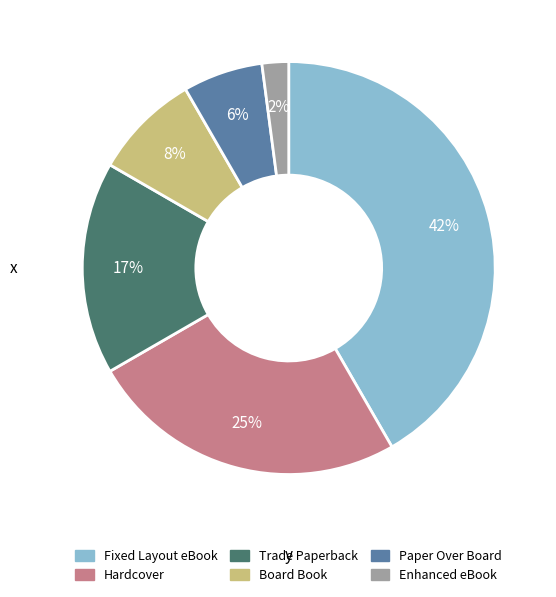

What is the smallest slice in the pie chart?

Enhanced eBook